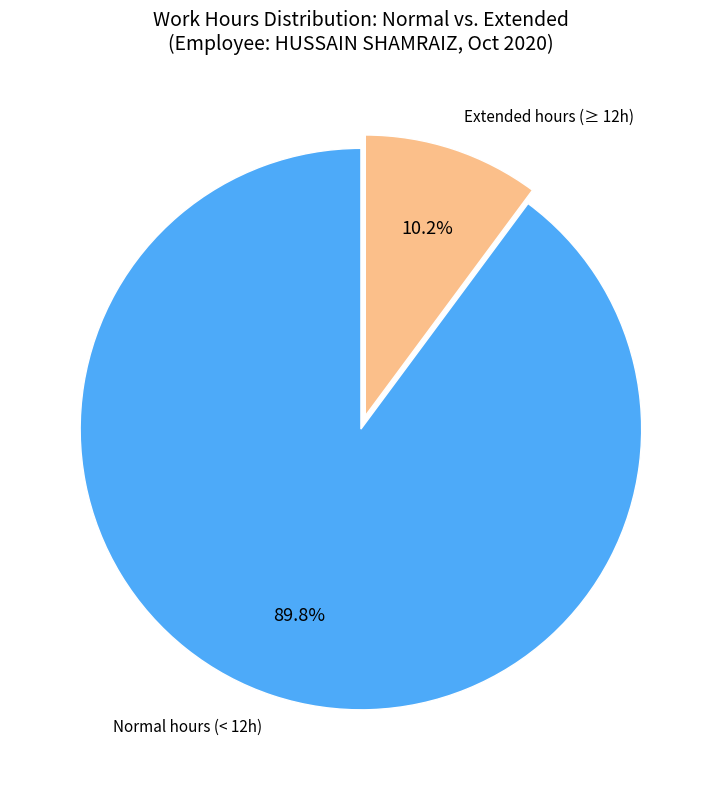

How many segments does this pie chart have?

2